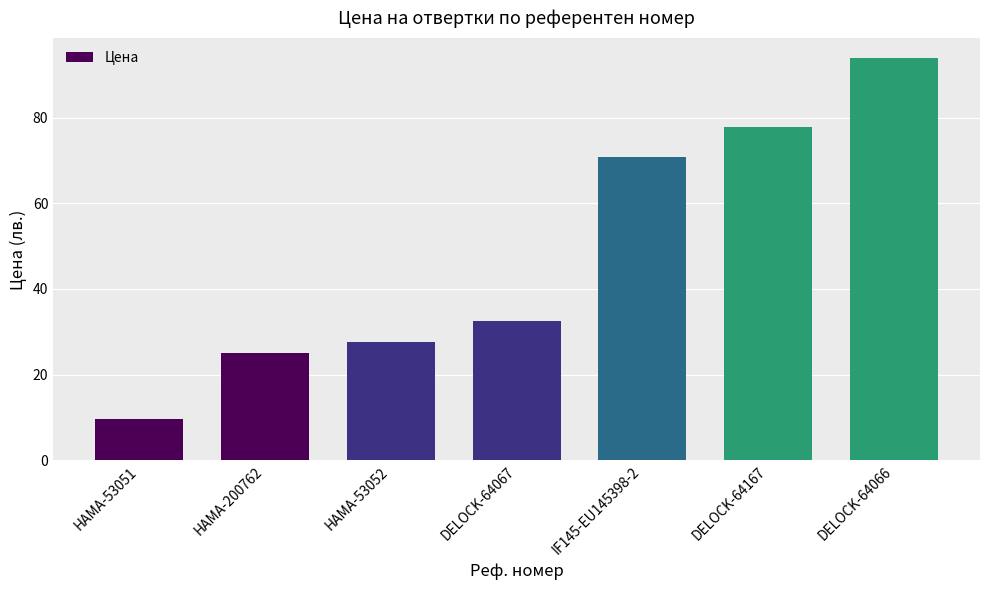

What is the sum of the values at DELOCK-64066 and HAMA-200762?

118.7